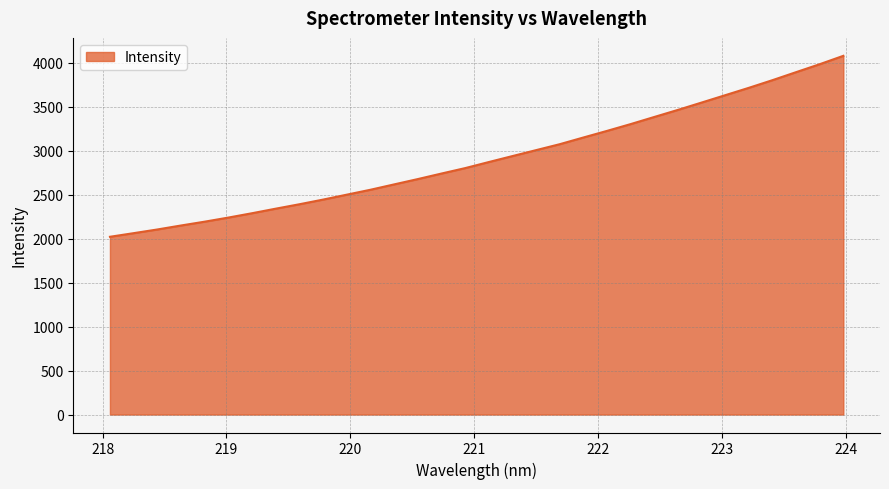

What is the minimum value shown in the chart?

2022.4